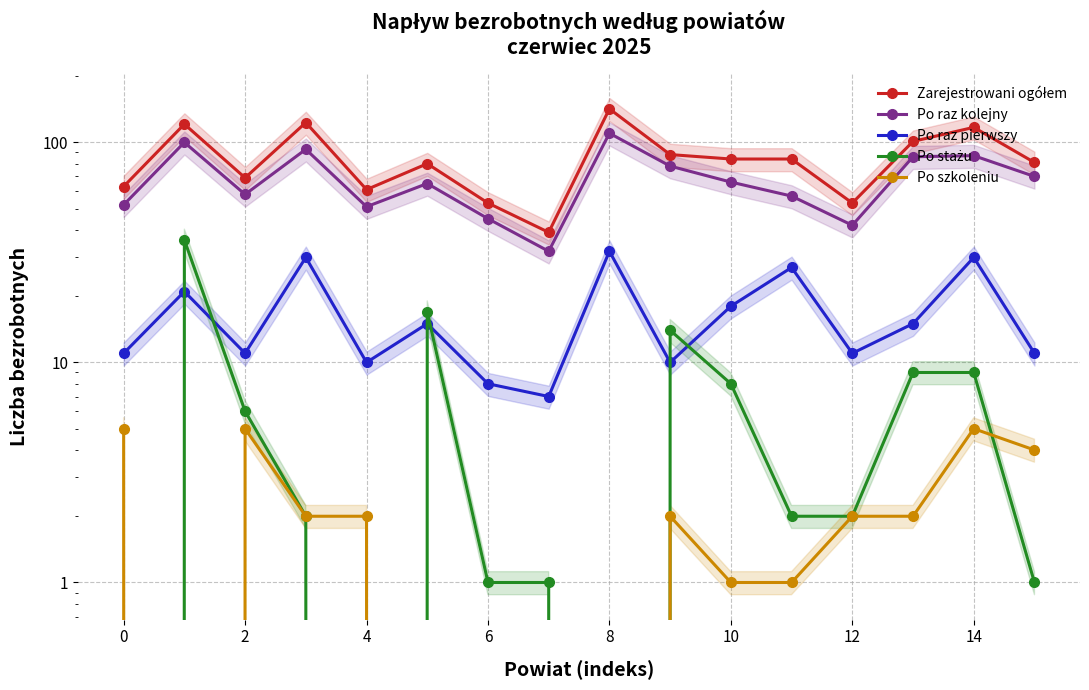

How many interior local peaks does the Po szkoleniu series have?

3